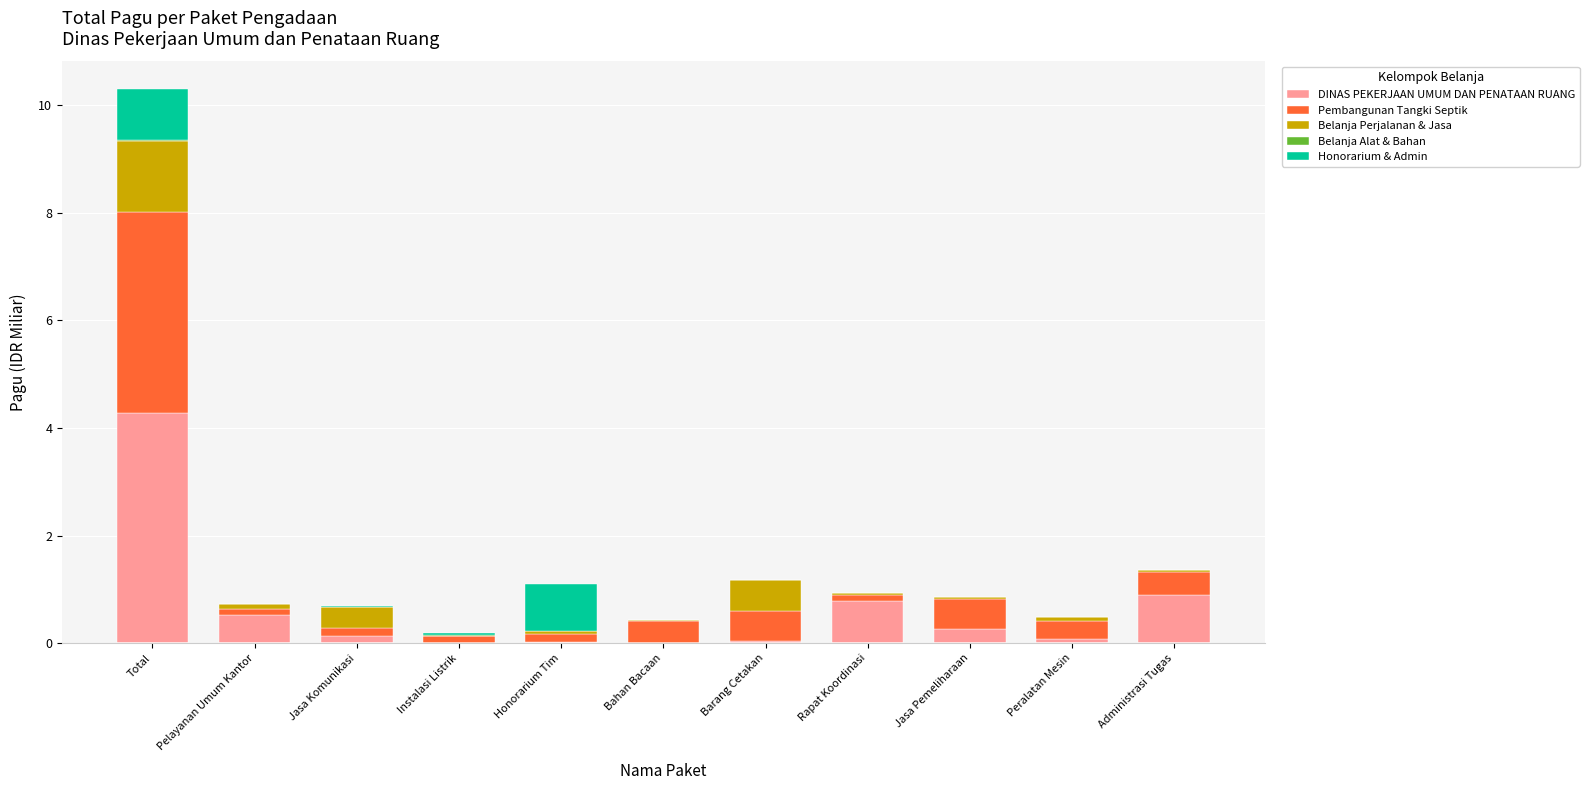

What is the total value across all series at Rapat Koordinasi?

0.9